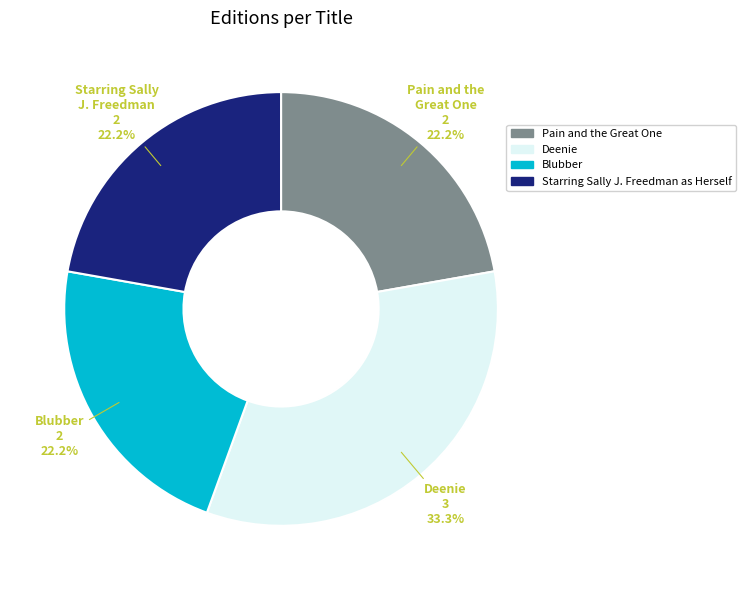

What percentage is the Deenie slice, to the nearest percent?

33%